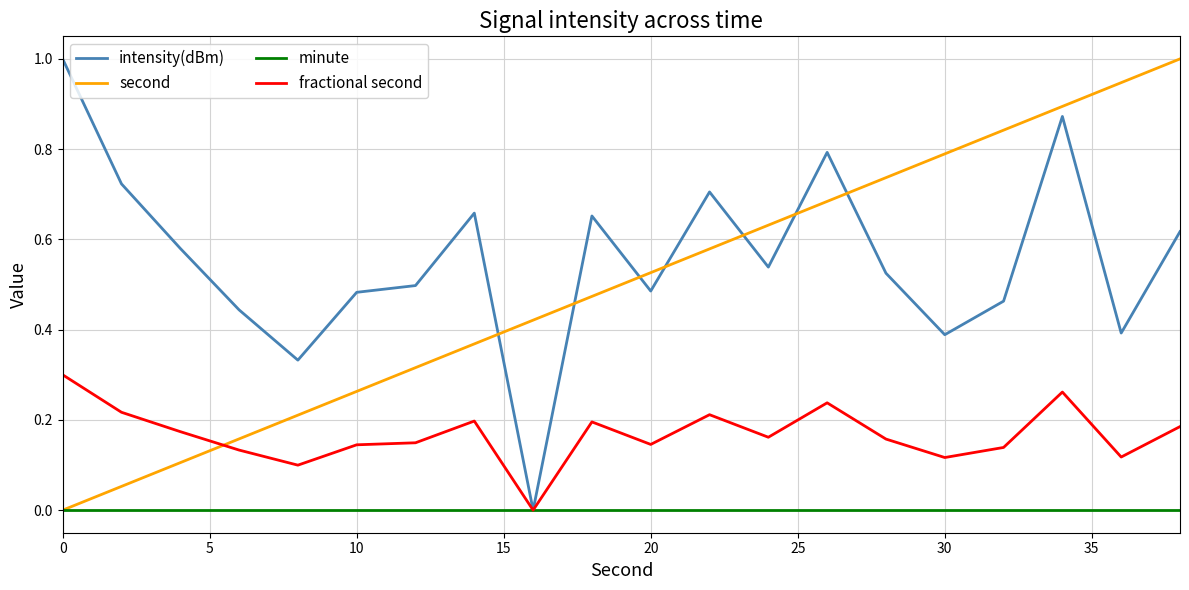

After their last crossing, which series has the higher values: second or intensity(dBm)?

second